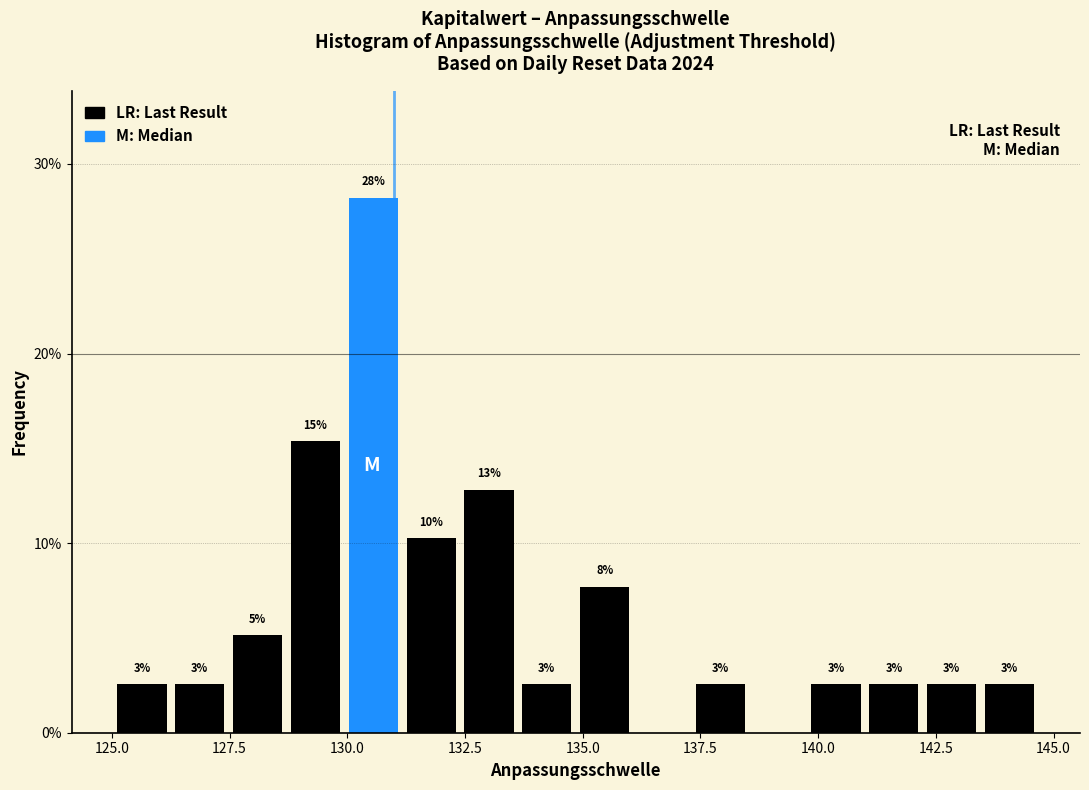

Read against the x-axis, roughly where is the centre of the tallest bar?

130.5